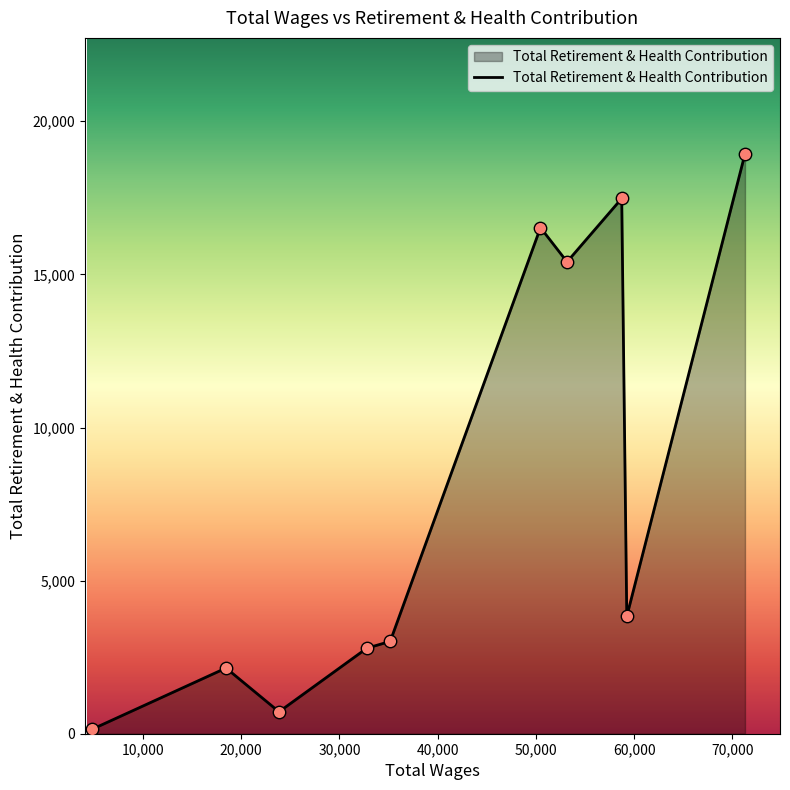

What is the maximum value shown in the chart?

18936